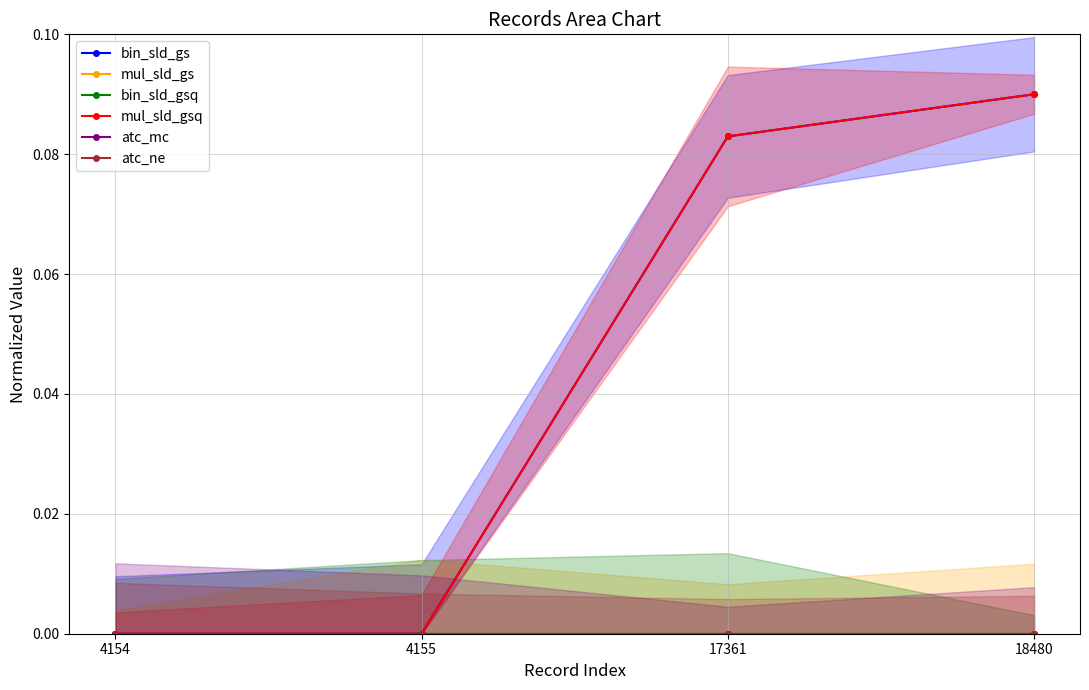

What are all the series names shown in the legend?

bin_sld_gs, mul_sld_gs, bin_sld_gsq, mul_sld_gsq, atc_mc, atc_ne